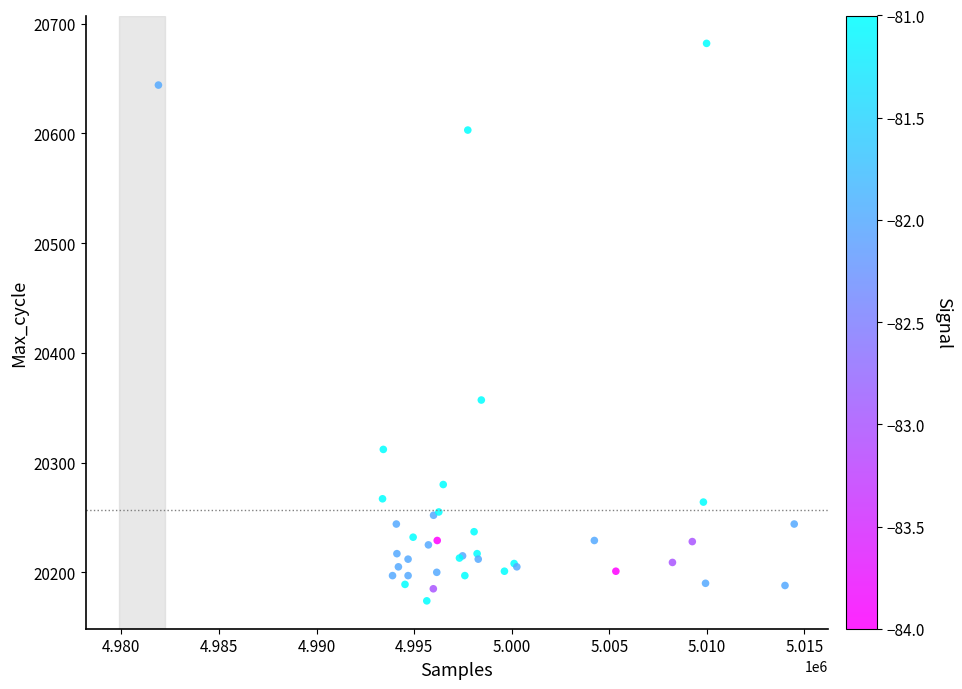

What Y value in the scatter plot is closest to 20428?

20357